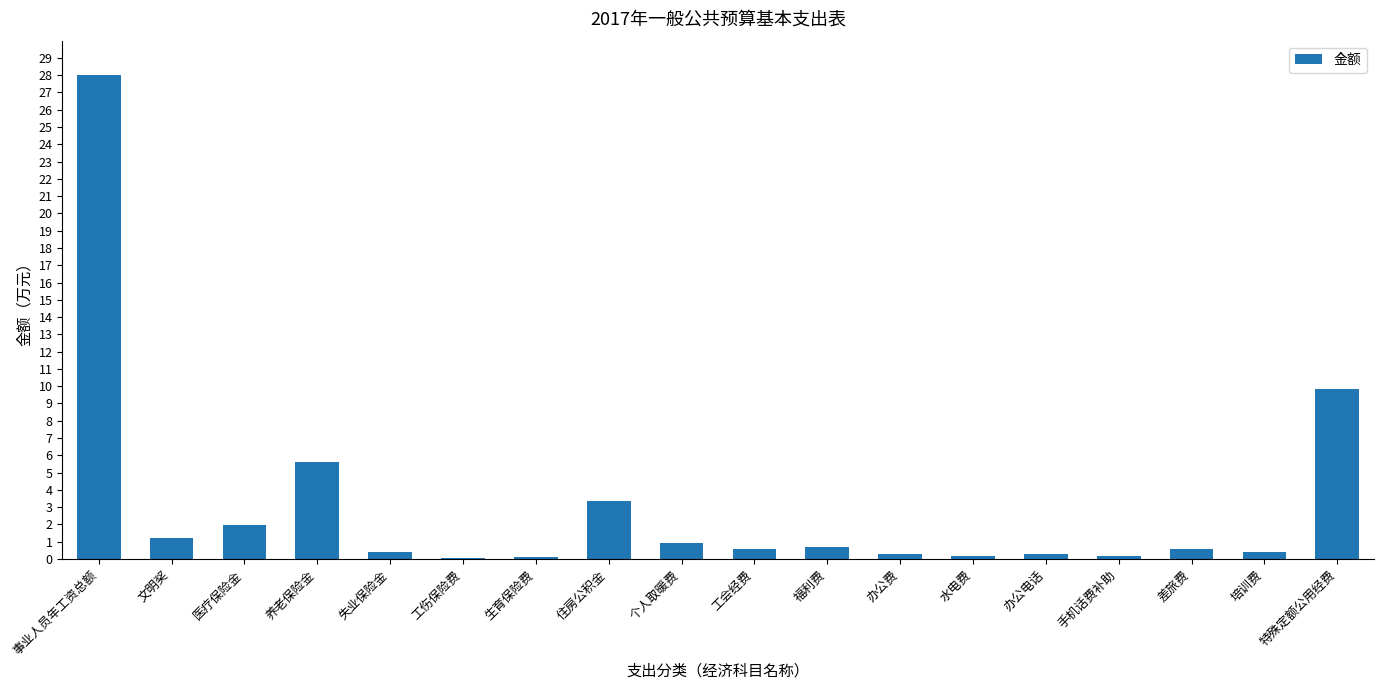

How many series are shown in this chart?

1